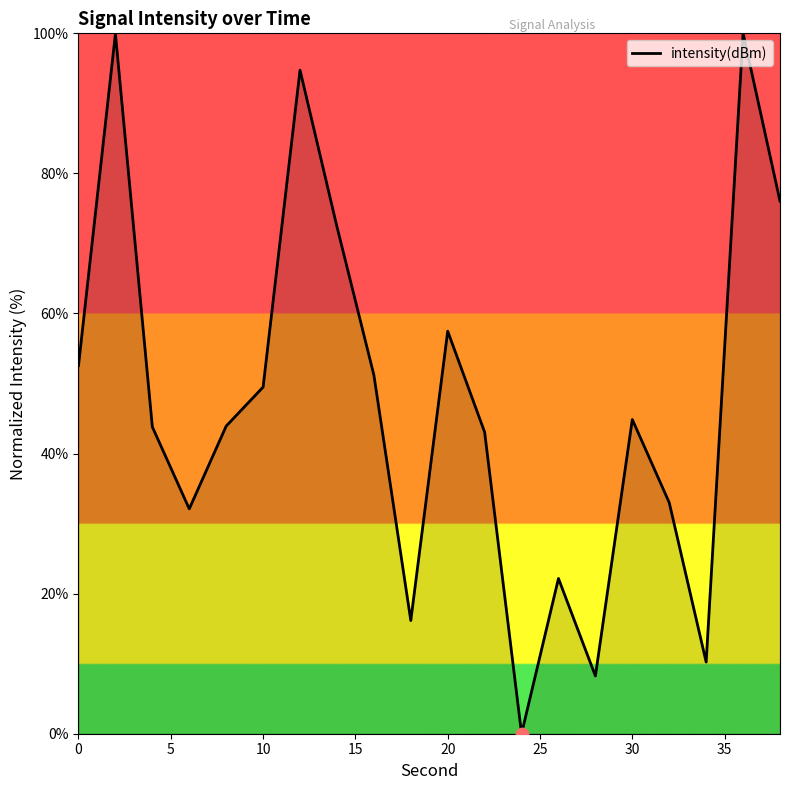

What is the greatest value displayed?

100.0